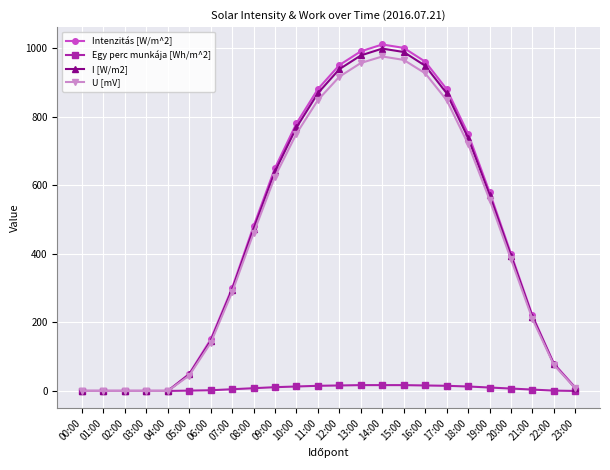

What is the average value of the Egy perc munkája [Wh/m^2] series?

8